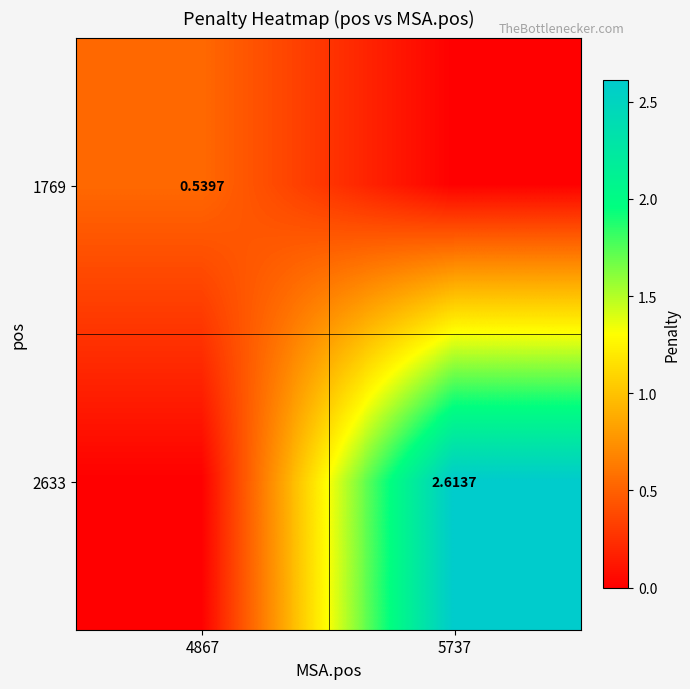

True or false: 1769 has a value of 0.1 at 4867.

False